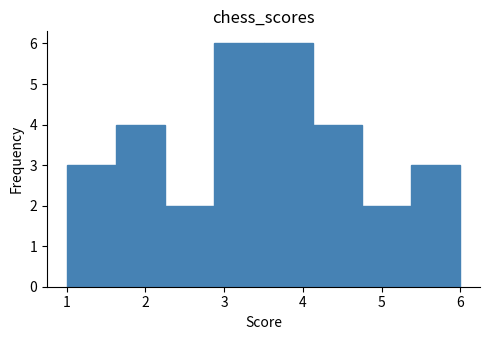

Reading left to right, list every bar in this chart as the range it spans on the x-axis followed by its height. Neither the bar edges nor the heights are printed on the chart, so give them approximately, as read against the axes.

1.0 to 1.6: 3
1.6 to 2.3: 4
2.3 to 2.9: 2
2.9 to 3.5: 6
3.5 to 4.1: 6
4.1 to 4.8: 4
4.8 to 5.4: 2
5.4 to 6.0: 3